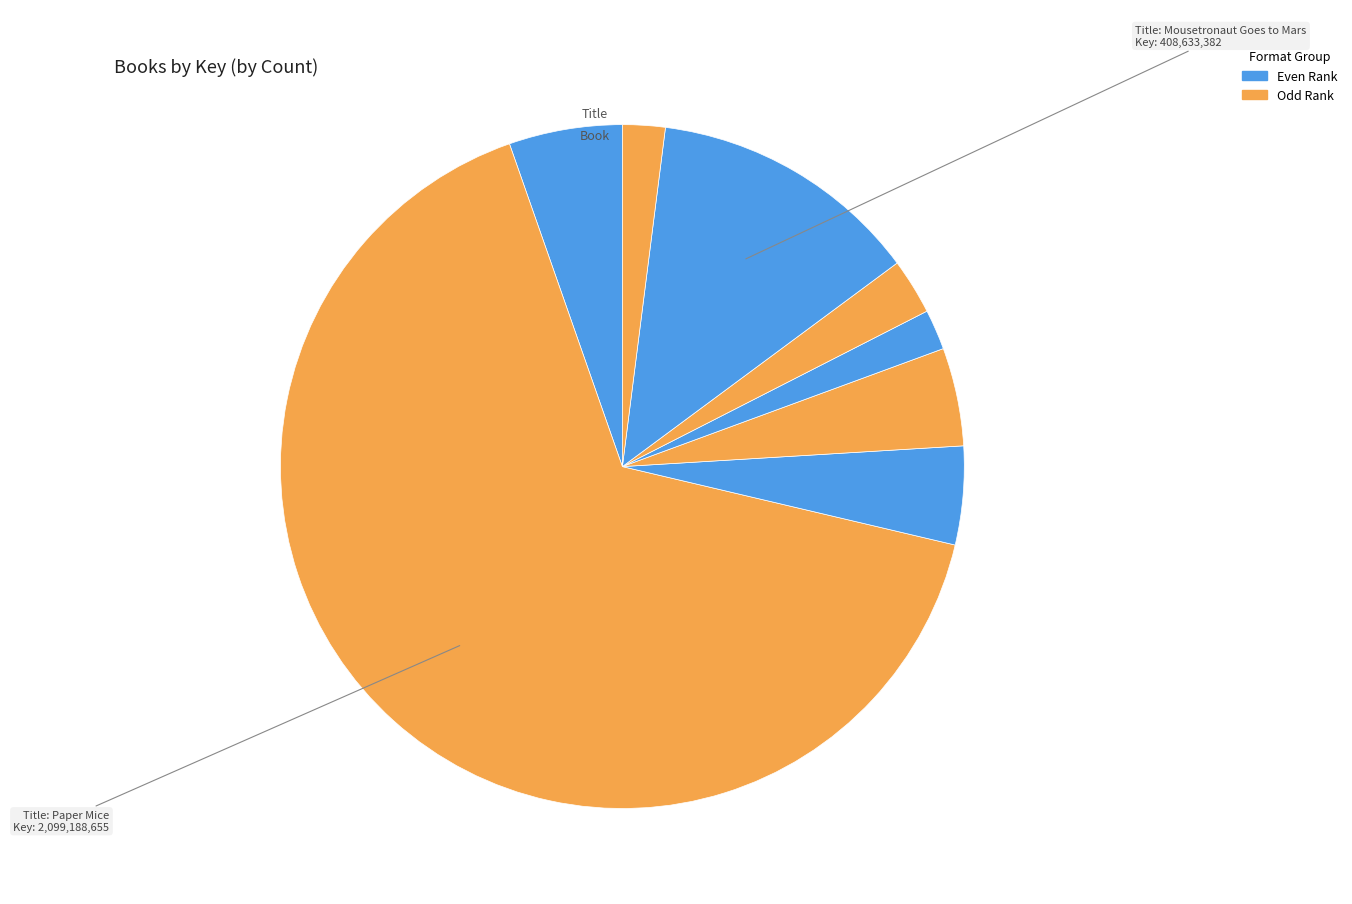

Count the number of slices in the pie.

8